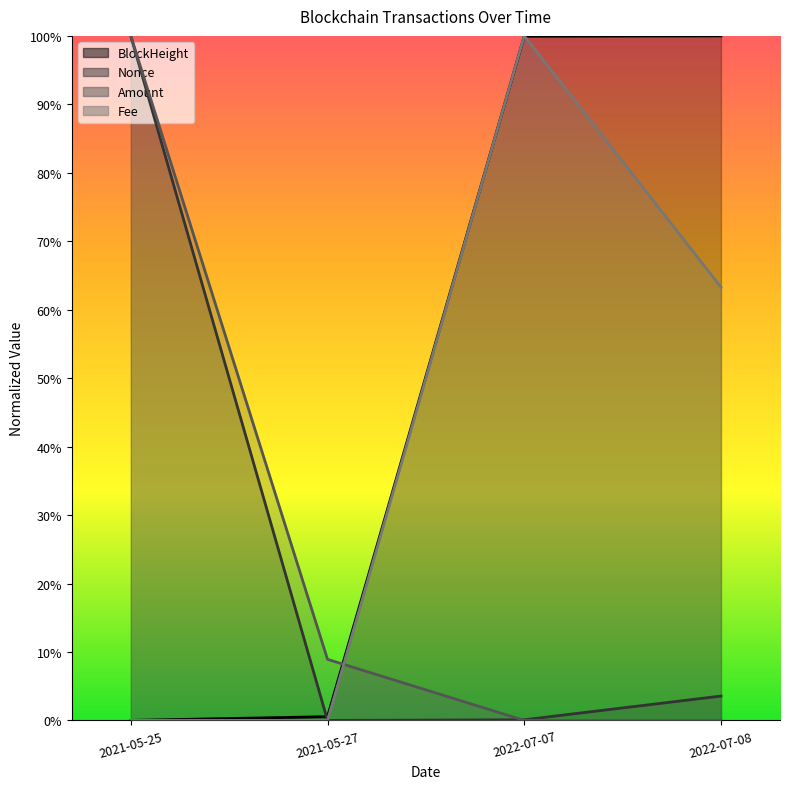

Reading left to right, list all the values displayed in this chart.

BlockHeight: 2021-05-25=0.0	2021-05-27=0.0	2022-07-07=1.0	2022-07-08=1.0
Nonce: 2021-05-25=1.0	2021-05-27=0.0	2022-07-07=0.0	2022-07-08=0.0
Amount: 2021-05-25=1.0	2021-05-27=0.1	2022-07-07=0.0	2022-07-08=0.0
Fee: 2021-05-25=0.0	2021-05-27=0.0	2022-07-07=1.0	2022-07-08=0.6